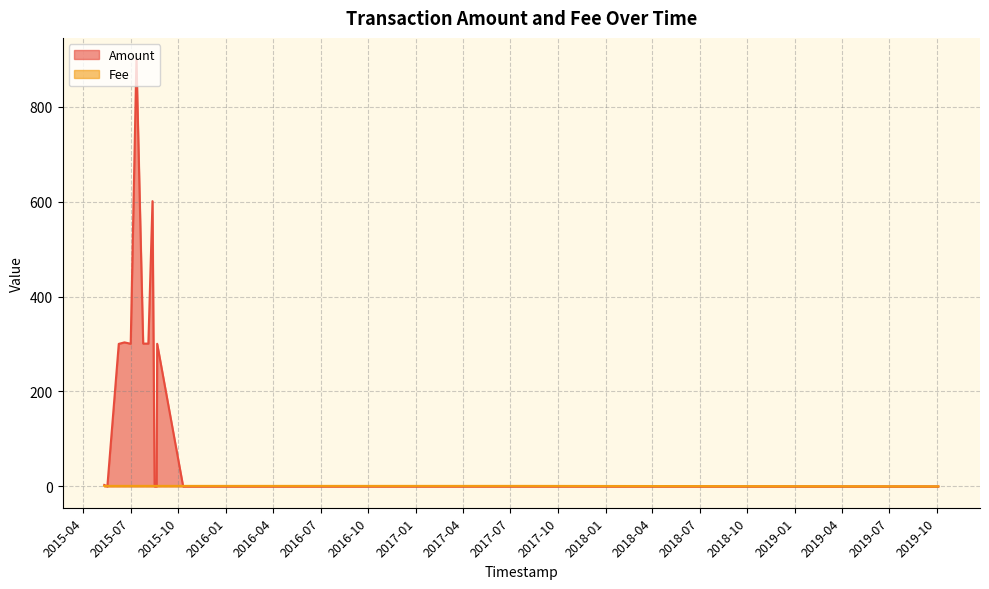

How many lines are shown in the chart?

2